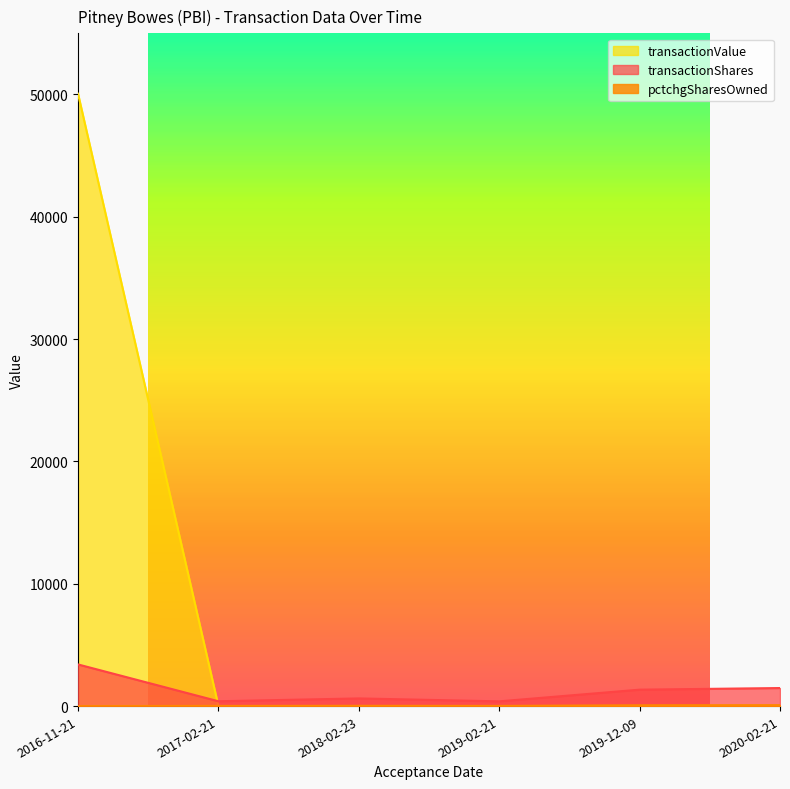

How many series are shown in this chart?

3